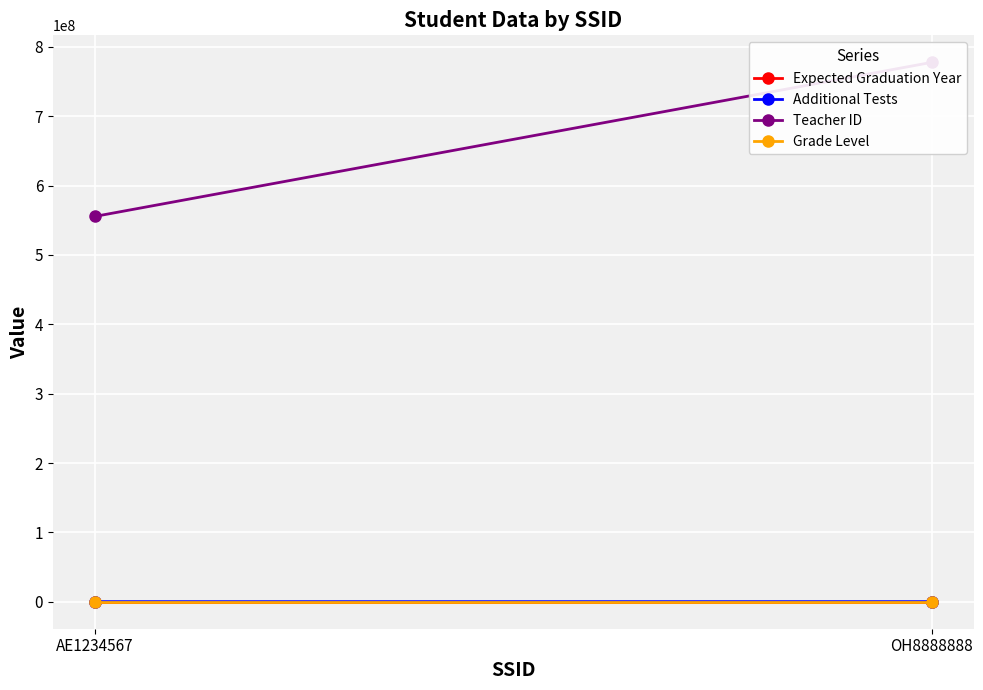

Reading left to right, extract all data points from this chart.

Expected Graduation Year: 2022	2023
Additional Tests: 142000	170911
Teacher ID: 555555555	777777777
Grade Level: 12	12